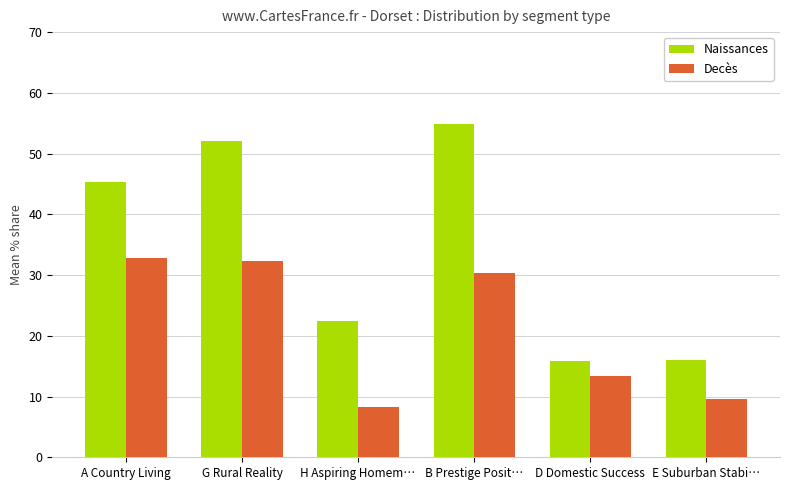

Are the bars grouped side by side (vs. stacked)?

Yes